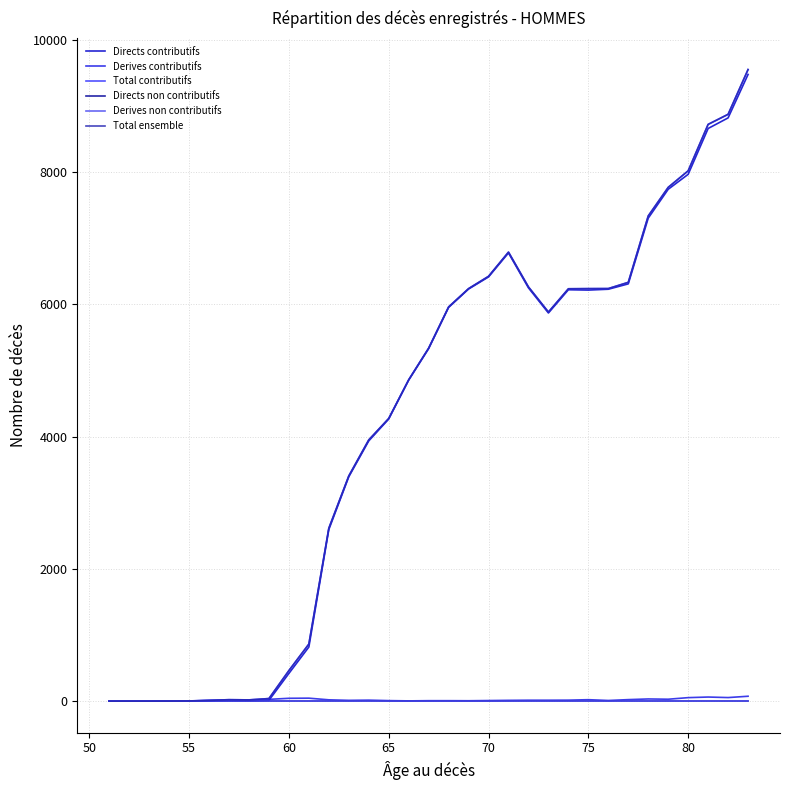

What is the highest value of the Directs contributifs series?

9474